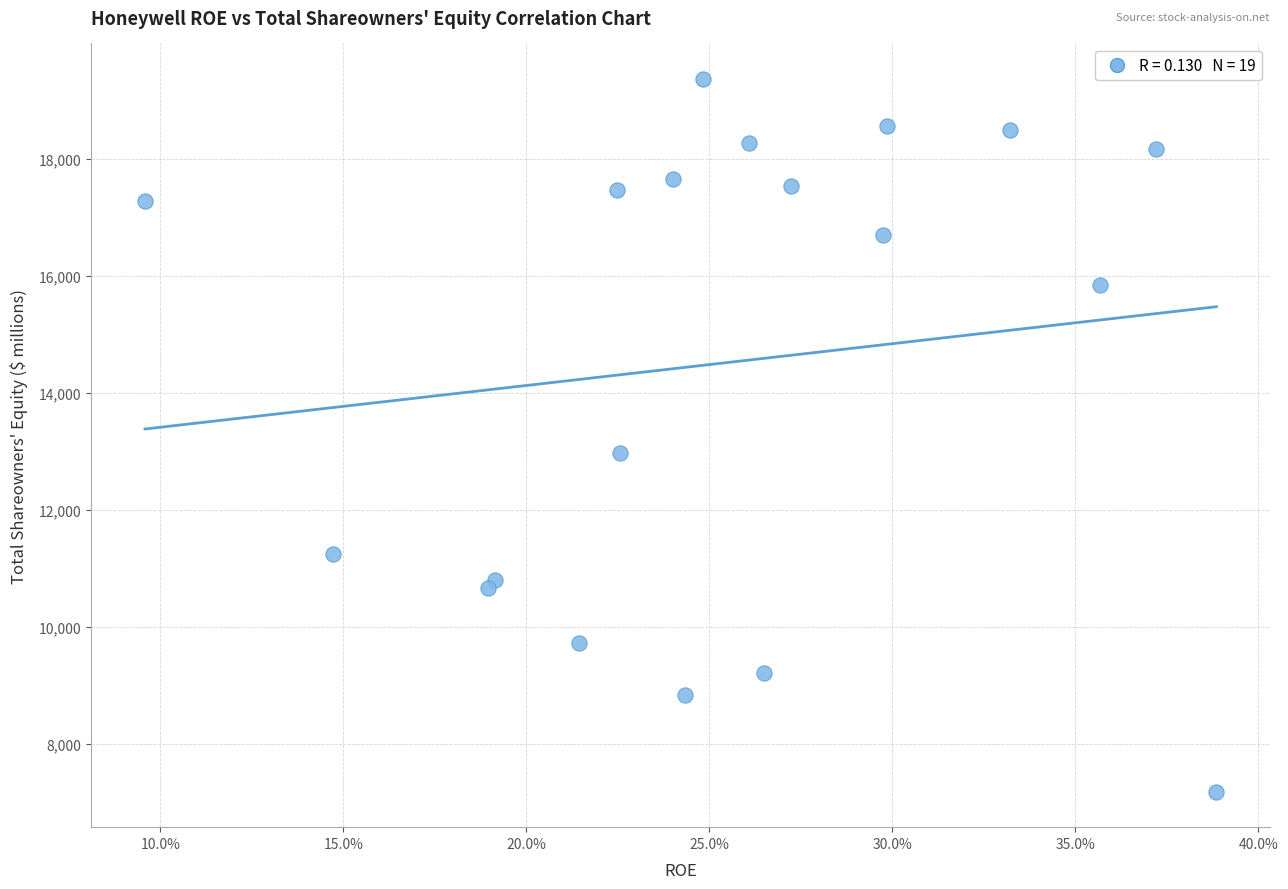

What Y value in the scatter plot is closest to 13278?

12975